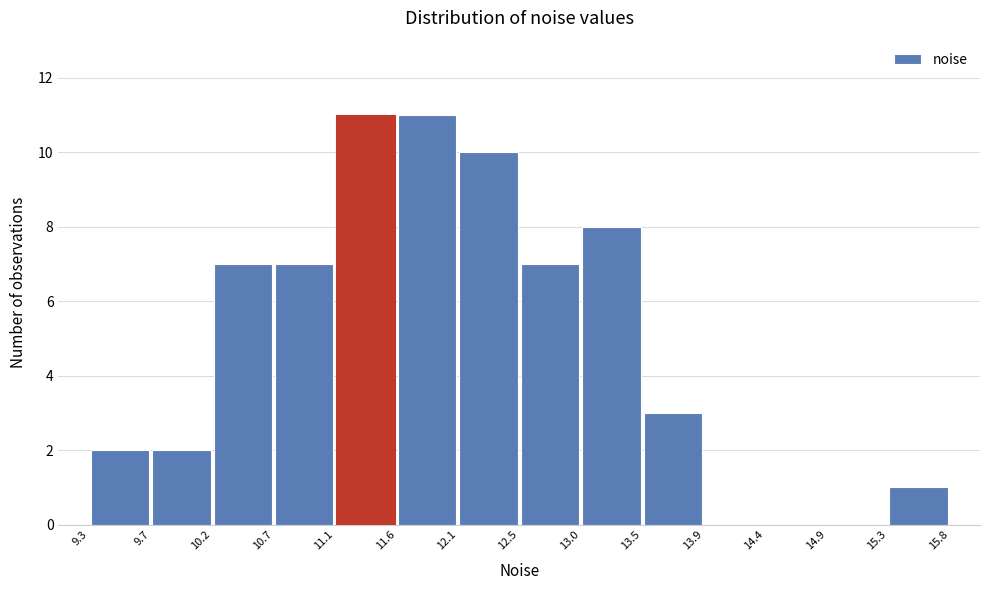

Reading left to right, list every bar in this chart as the range it spans on the x-axis followed by its height. The values are not printed on the chart, so give them approximately, as read against the axis.

9.3 to 9.7: 2
9.7 to 10.2: 2
10.2 to 10.7: 7
10.7 to 11.1: 7
11.1 to 11.6: 11
11.6 to 12.1: 11
12.1 to 12.5: 10
12.5 to 13.0: 7
13.0 to 13.5: 8
13.5 to 13.9: 3
13.9 to 14.4: 0
14.4 to 14.9: 0
14.9 to 15.3: 0
15.3 to 15.8: 1